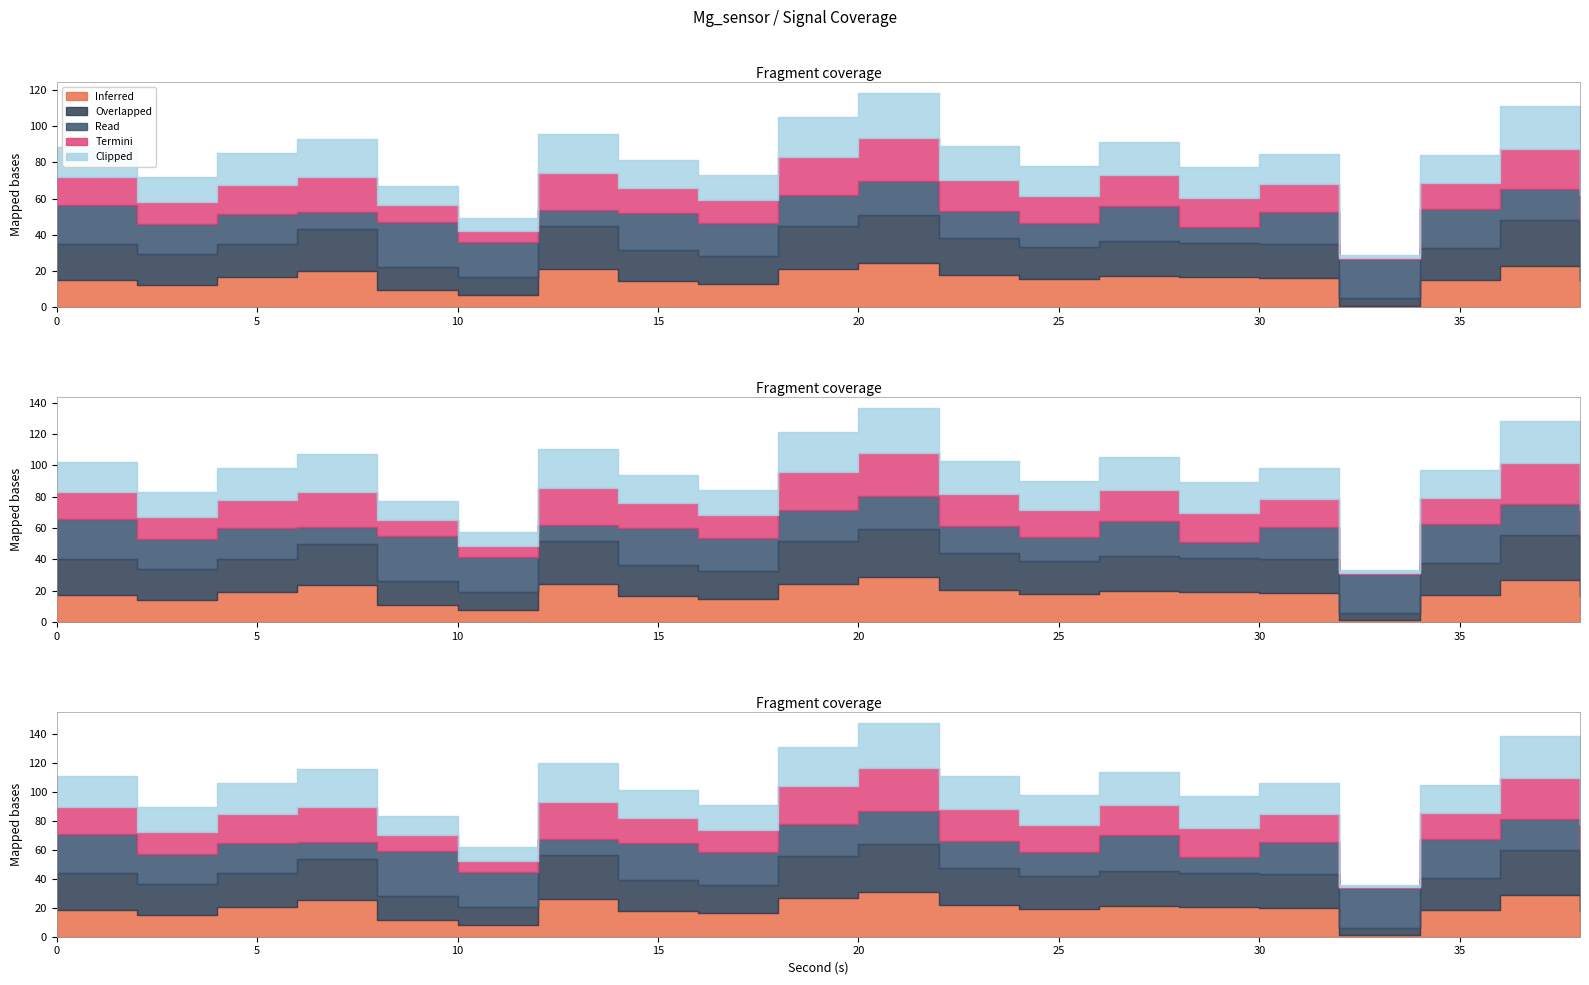

The value of Overlapped at 8 is -26.6. True or false?

False